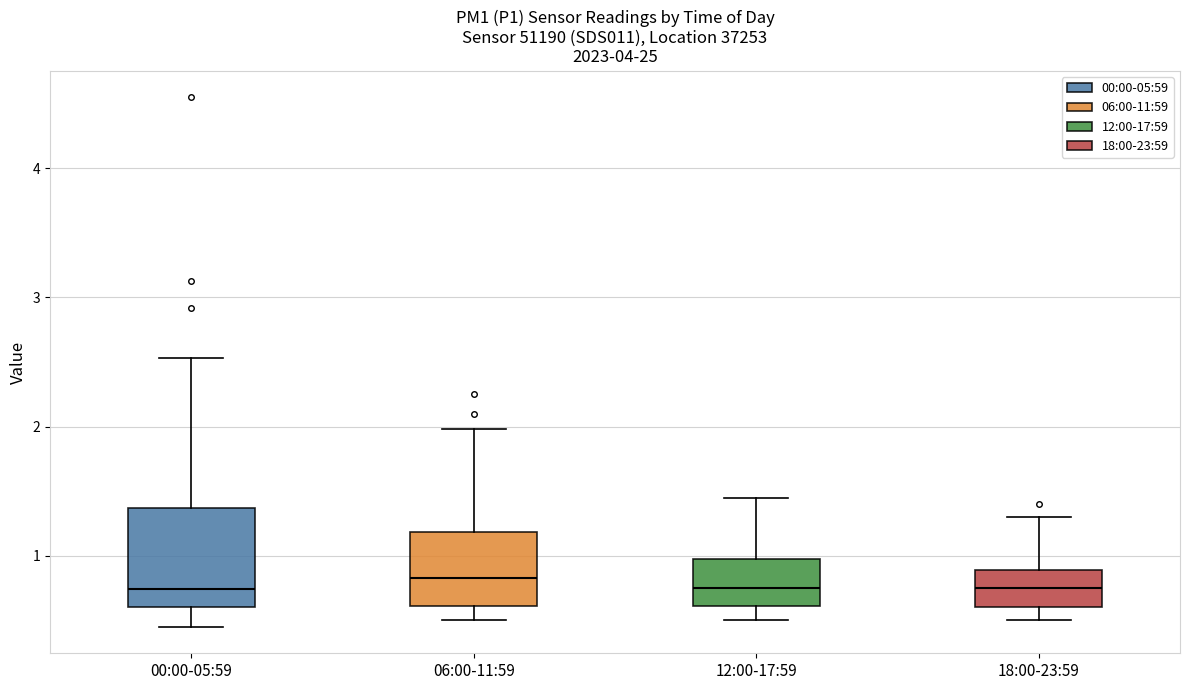

Comparing the boxes themselves (not the whiskers), which one is the tallest?

00:00-05:59